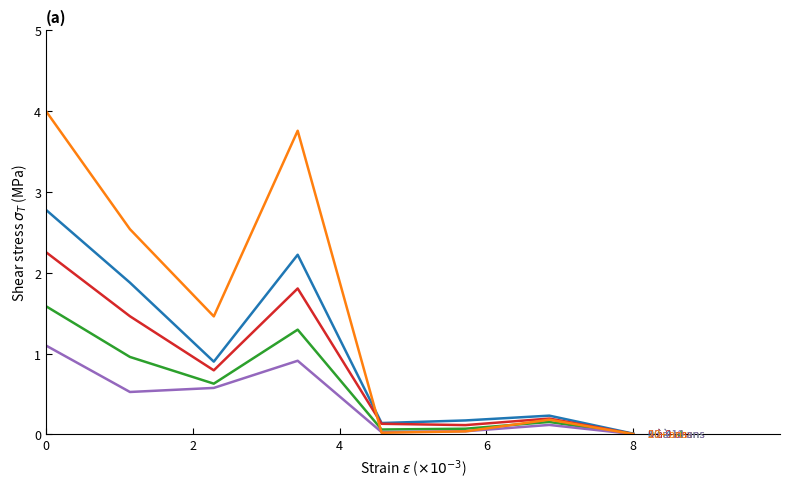

What is the maximum value shown in the chart?

4.0